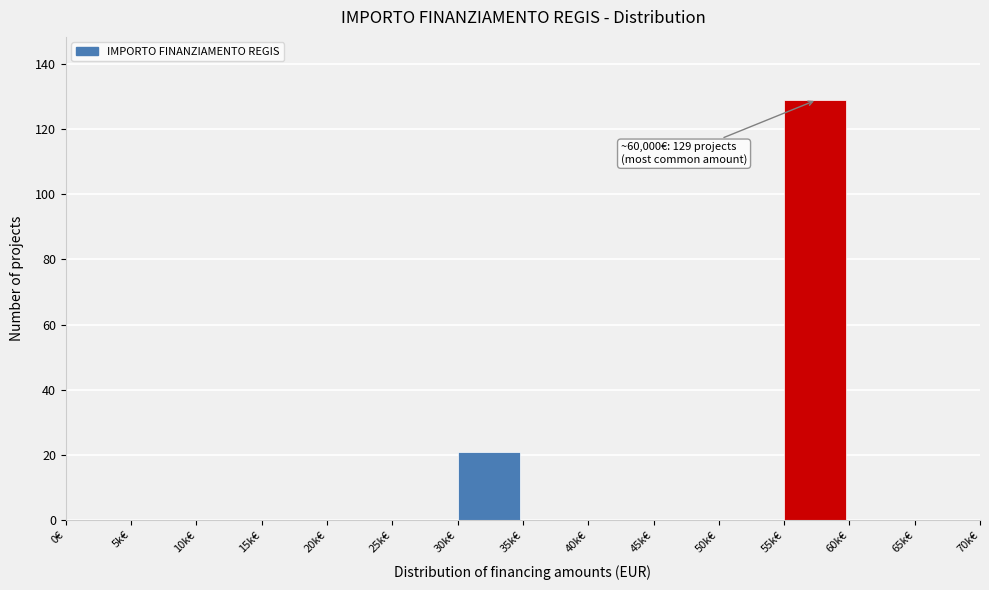

Reading right to left, transcribe all the data shown in this chart.

65k€=0	60k€=0	55k€=129	50k€=0	45k€=0	40k€=0	35k€=0	30k€=21	25k€=0	20k€=0	15k€=0	10k€=0	5k€=0	0€=0